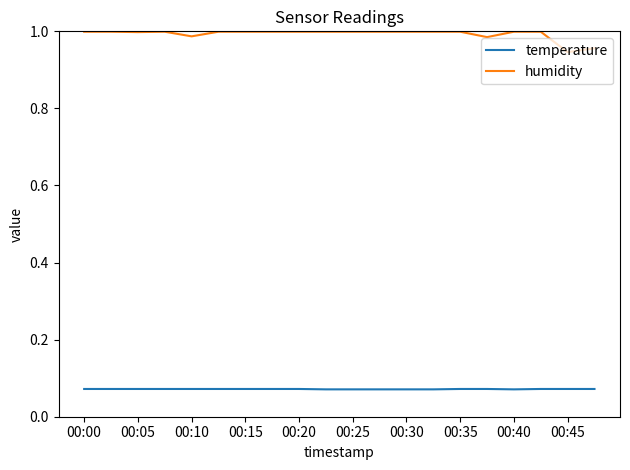

Which series has the largest total across all categories?

humidity